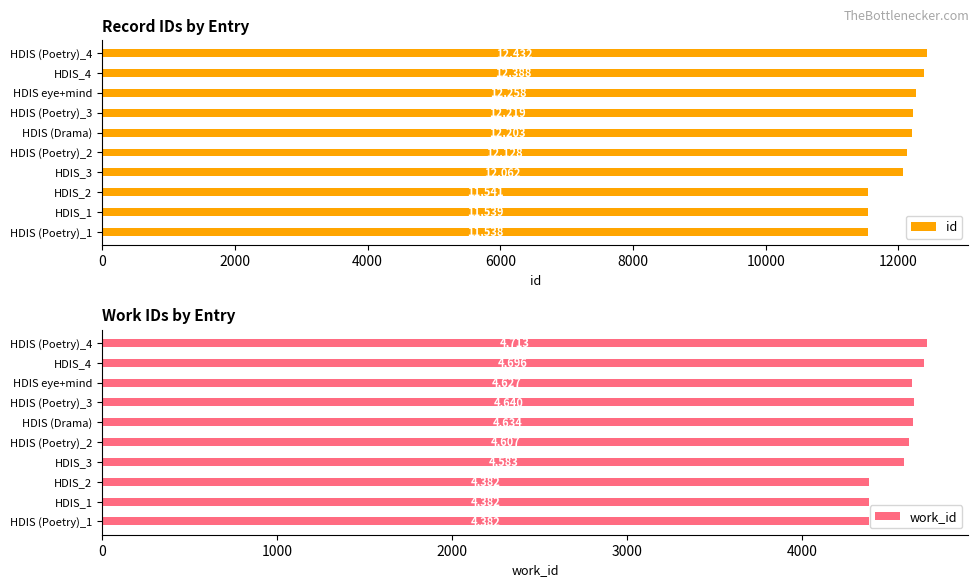

How many data points in work_id are above 4627?

4